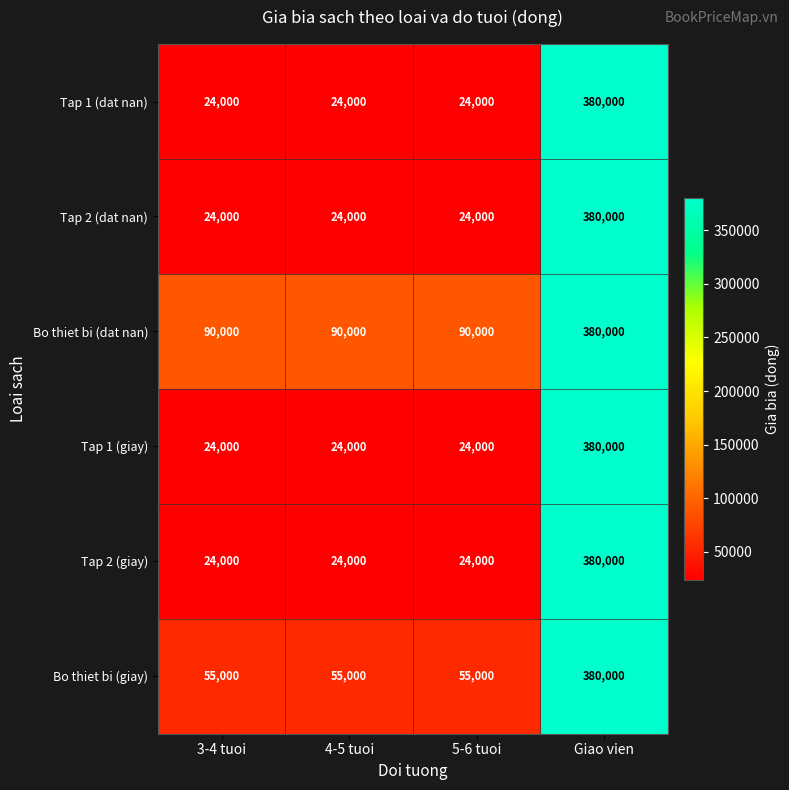

What is the spread (max minus min) of values at 3-4 tuoi?

66000